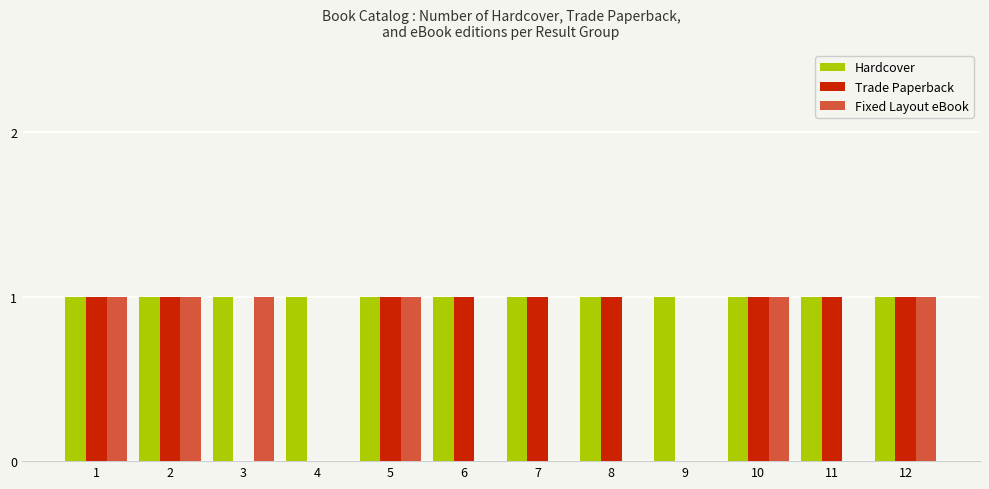

Is it true that Trade Paperback equals 0 at 2?

False